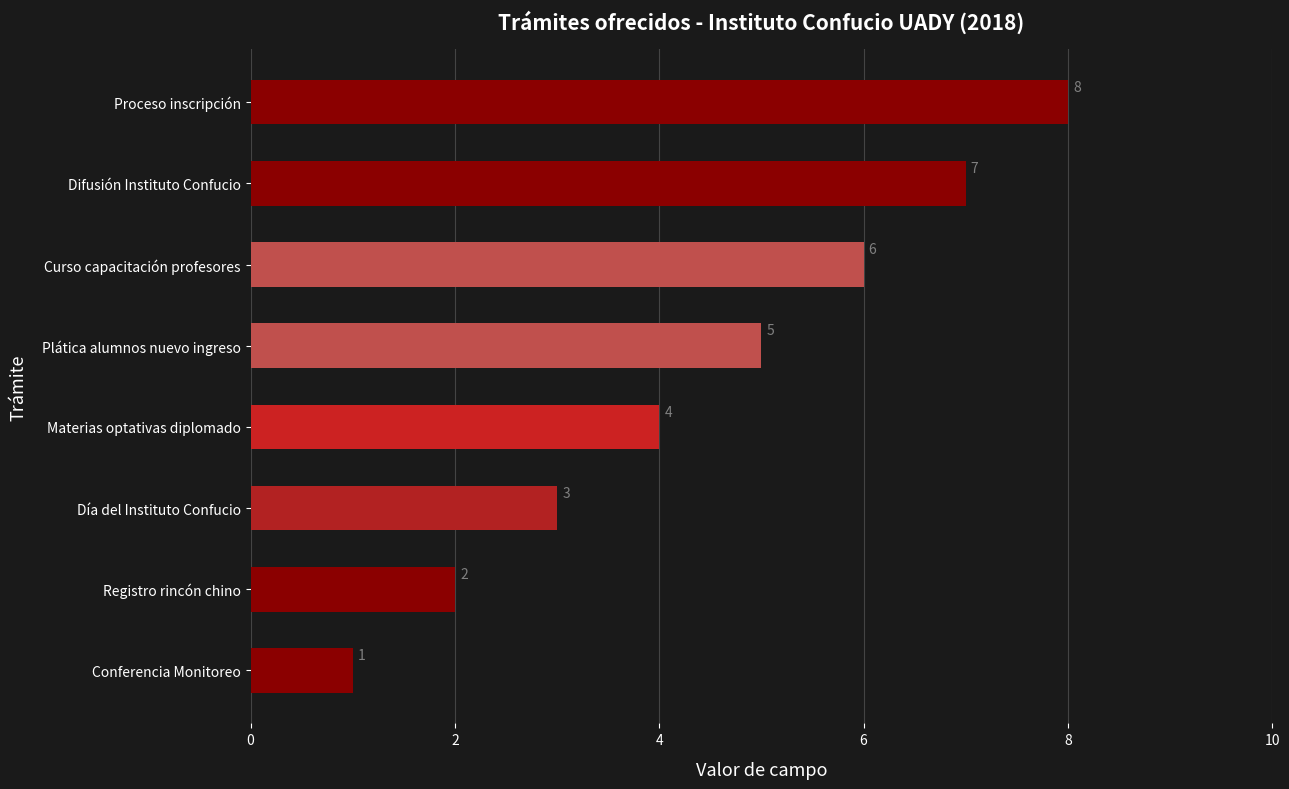

At which label is the value closest to 4?

Materias optativas diplomado